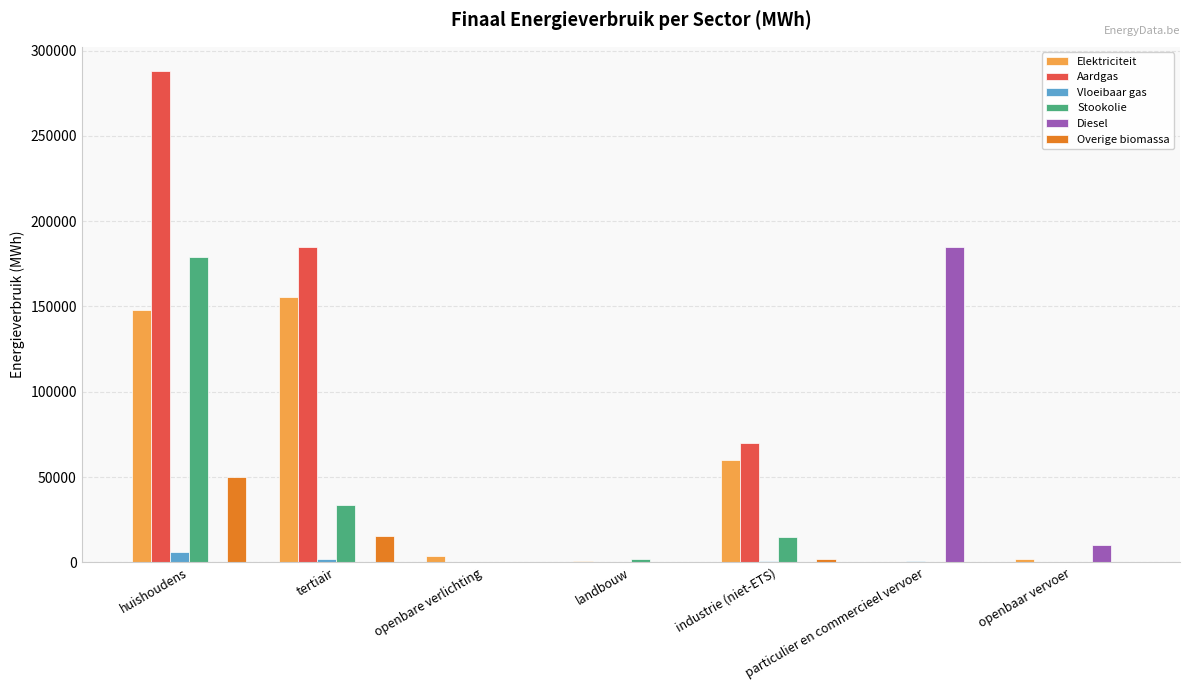

True or false: Stookolie has a value of 79920.8 at huishoudens.

False